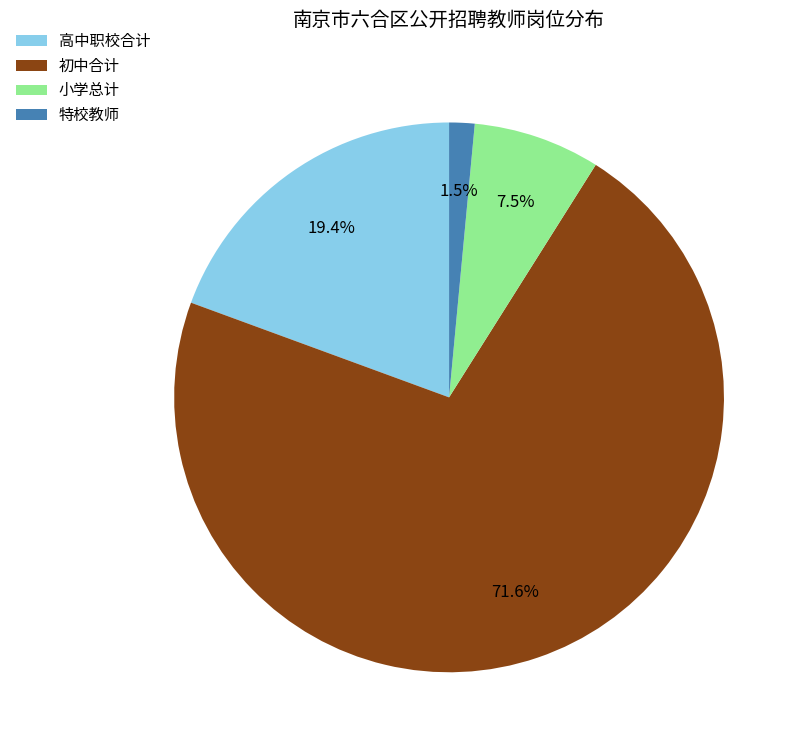

To the nearest percent, what is the difference between the largest and smallest slice percentages?

70%